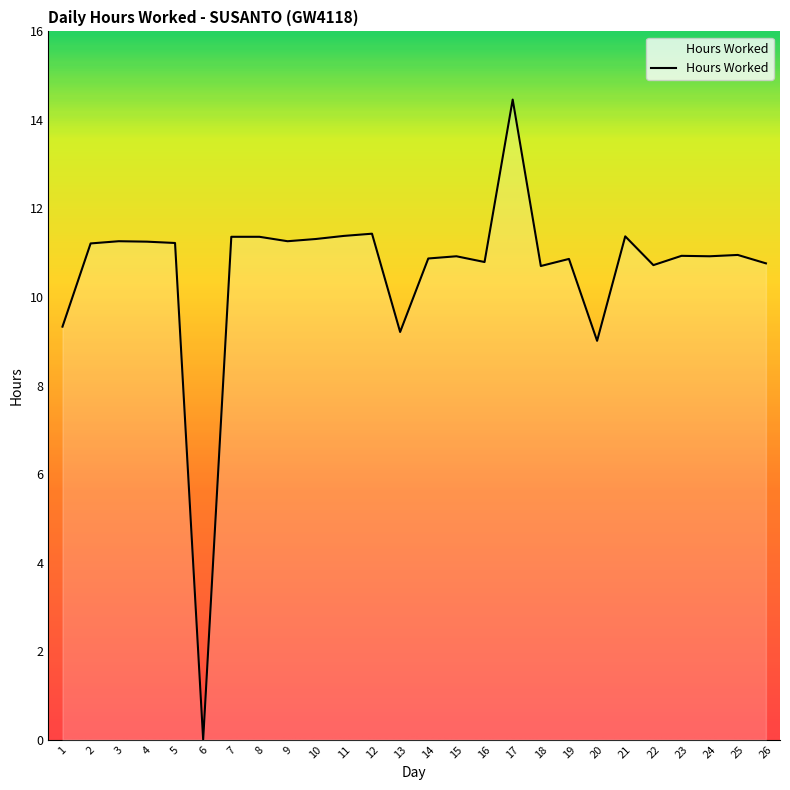

At which category does the chart reach its peak across all series?

17